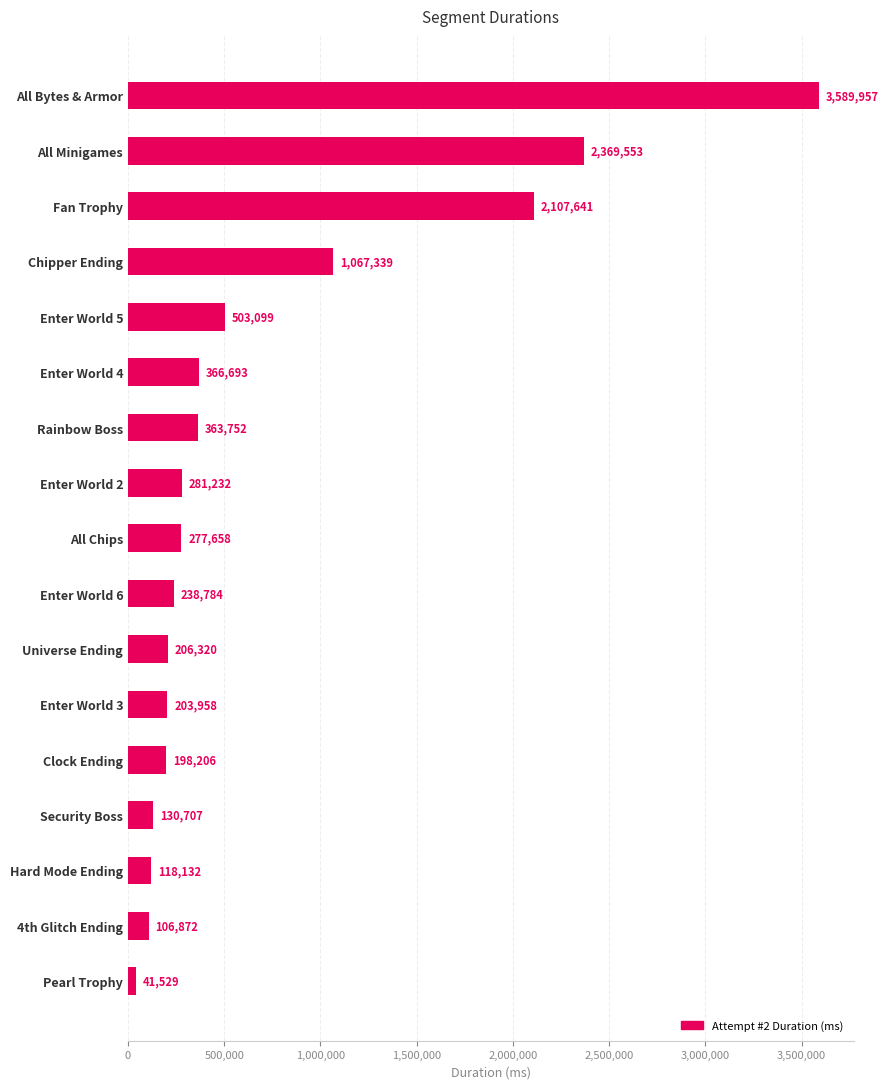

The value at Rainbow Boss is 363752. True or false?

True